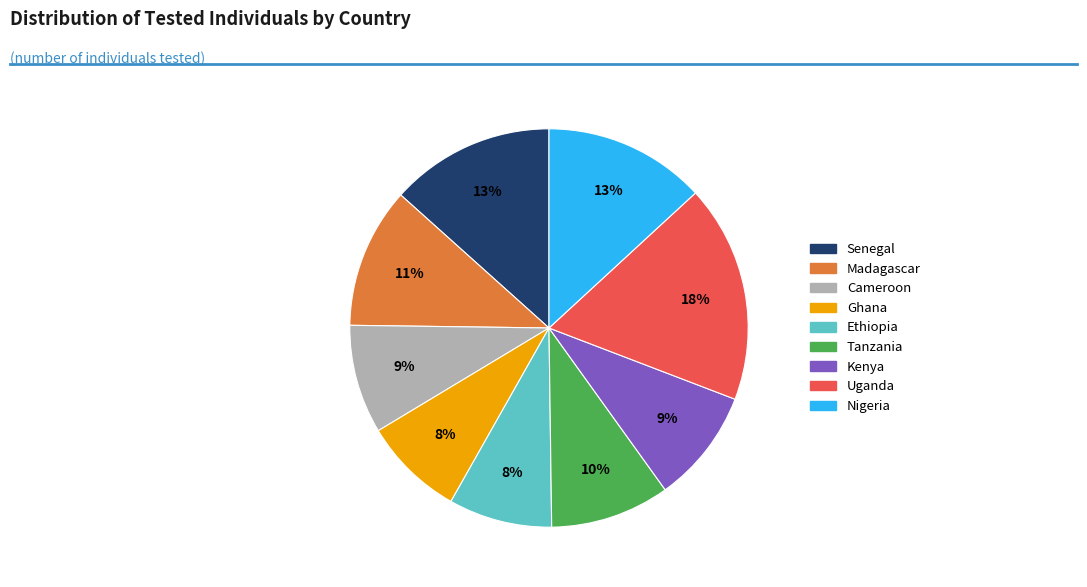

What is the ratio of the value at Nigeria to the value at Madagascar?

1.2